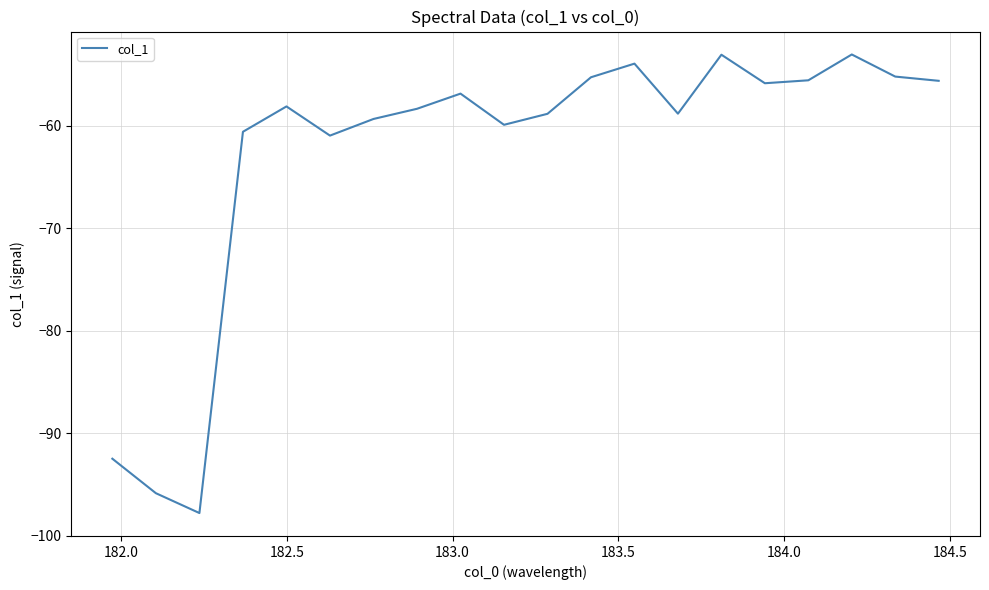

What is the greatest value displayed?

-53.0